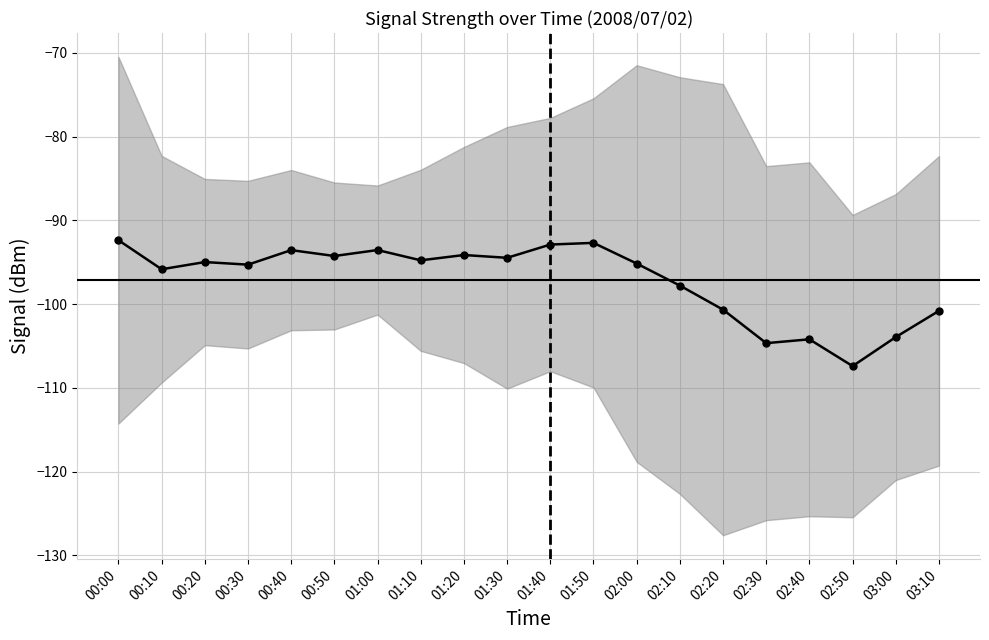

How many points are lower than both their immediate neighbors (excluding endpoints)?

7